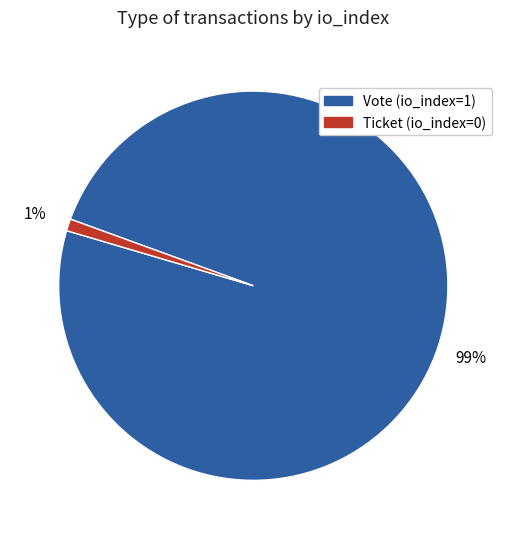

True or false: Ticket (io_index=0) accounts for 1% of the total.

True